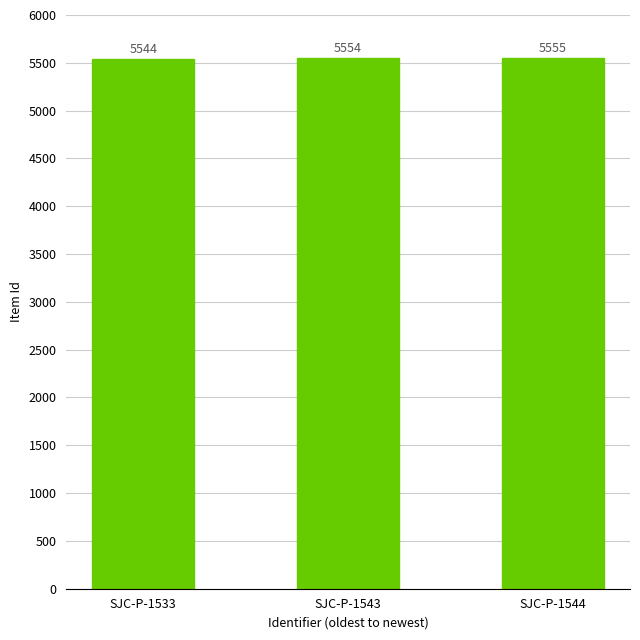

What is the sum of all values?

16653